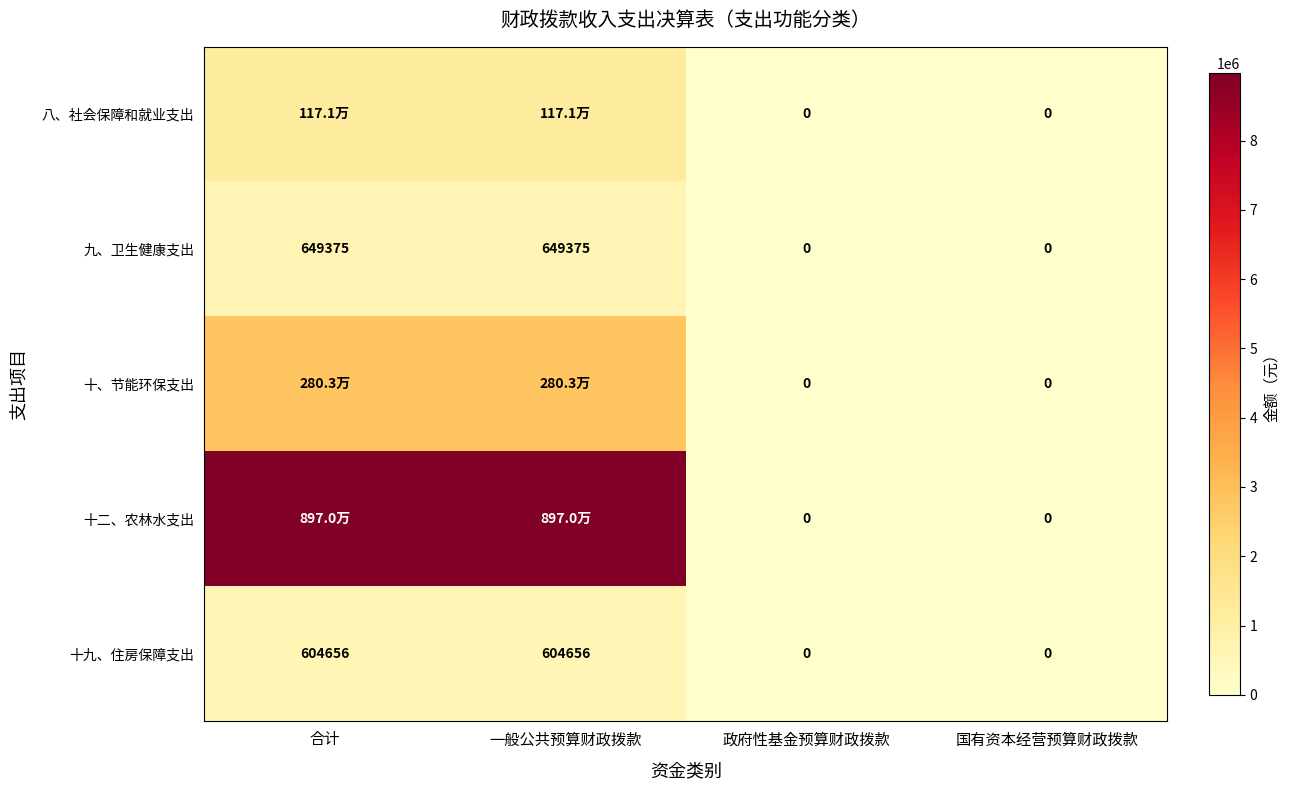

Is it true that 八、社会保障和就业支出 equals 510515.0 at 一般公共预算财政拨款?

False